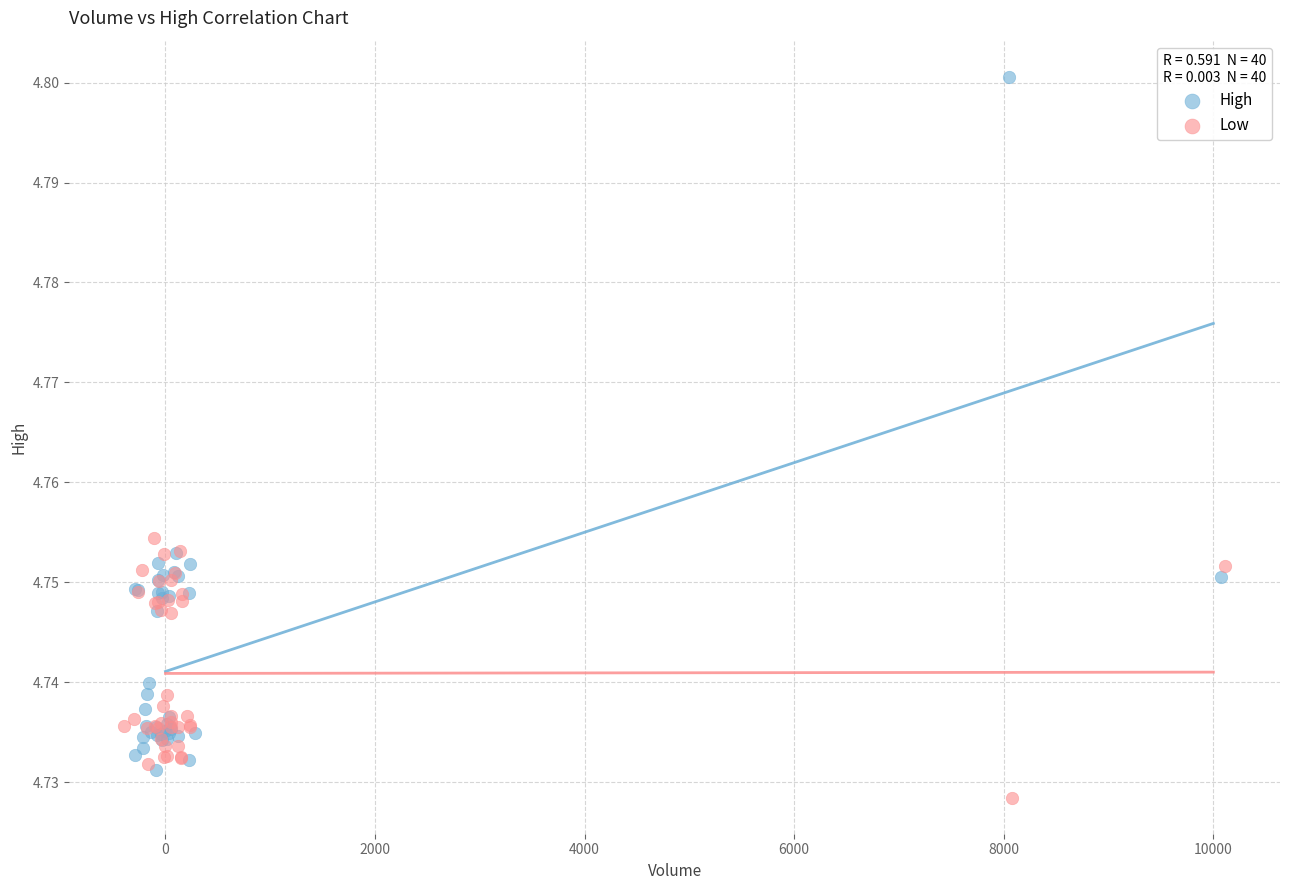

Which series contains the highest Y value?

High